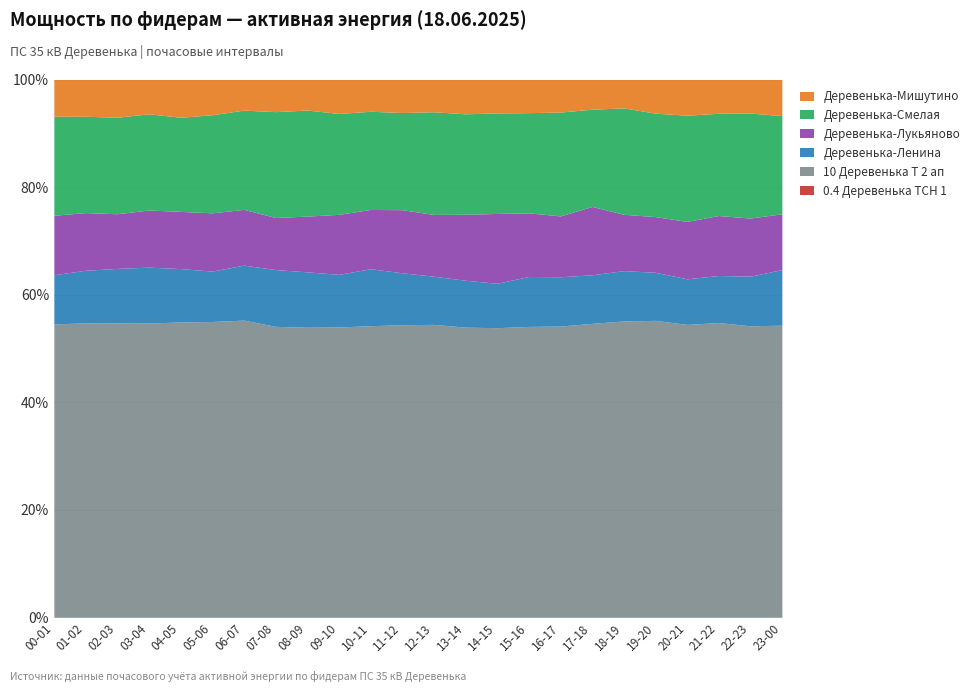

List the series in order of their peak value, highest first.

10 Деревенька Т 2 ап, Деревенька-Смелая, Деревенька-Лукьяново, Деревенька-Ленина, Деревенька-Мишутино, 0.4 Деревенька ТСН 1